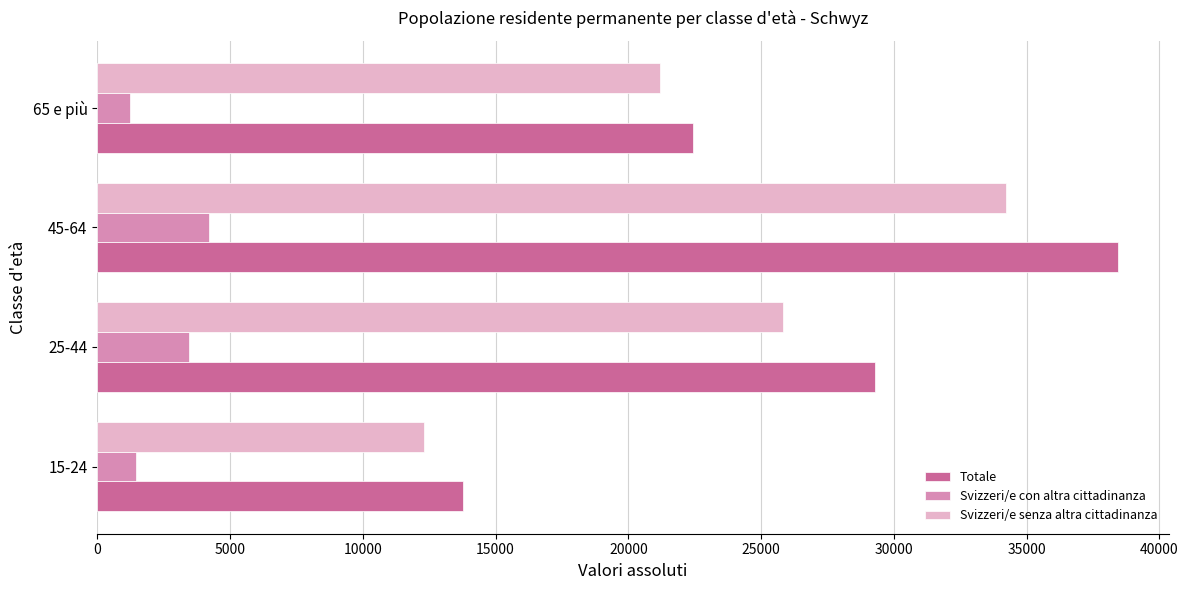

At which label is Svizzeri/e senza altra cittadinanza closest to 23269?

65 e più